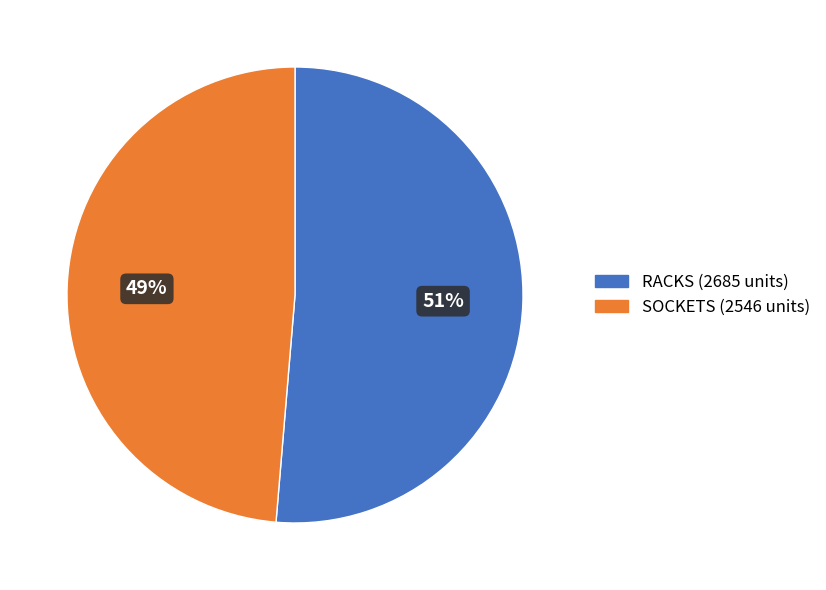

Which category has the smallest portion of the pie?

SOCKETS (2546 units)